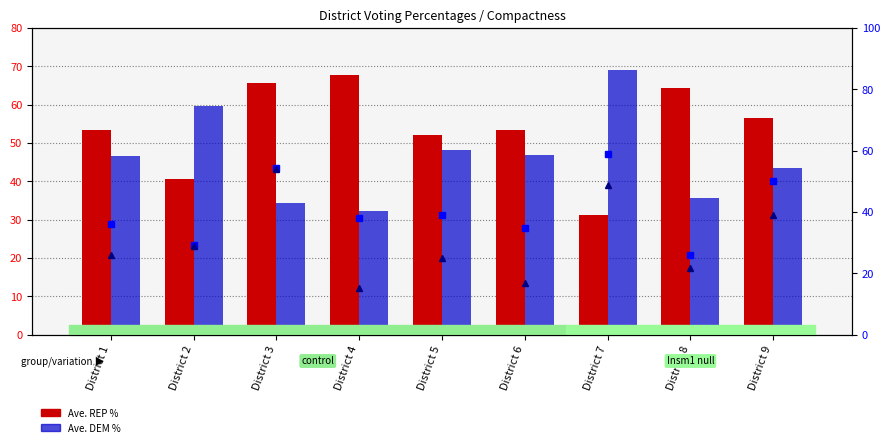

Reading left to right, list all the values displayed in this chart.

Ave. REP %: District 1=53.4	District 2=40.5	District 3=65.6	District 4=67.7	District 5=52.0	District 6=53.3	District 7=31.1	District 8=64.4	District 9=56.5
Ave. DEM %: District 1=46.6	District 2=59.5	District 3=34.4	District 4=32.3	District 5=48.0	District 6=46.7	District 7=68.9	District 8=35.6	District 9=43.5
Reock ×100: District 1=36.0	District 2=29.1	District 3=54.4	District 4=38.0	District 5=38.9	District 6=34.7	District 7=59.0	District 8=25.8	District 9=50.1
Polsby-Popper ×100: District 1=25.8	District 2=28.9	District 3=53.9	District 4=15.1	District 5=24.9	District 6=16.8	District 7=48.9	District 8=21.6	District 9=38.9